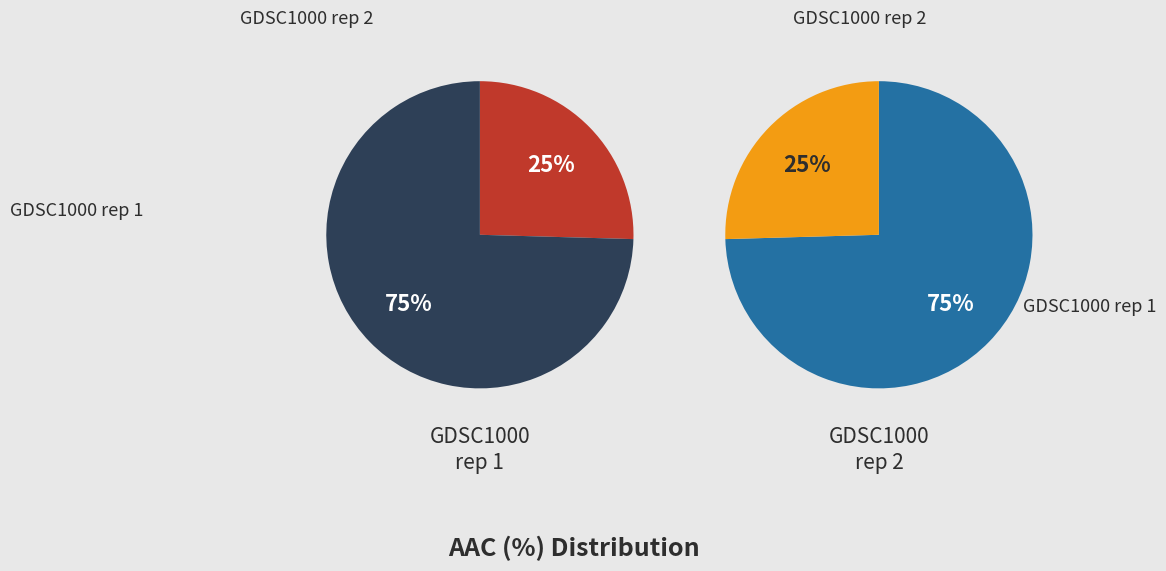

What is the total percentage of GDSC1000 rep 2 and GDSC1000 rep 1?

100.0%